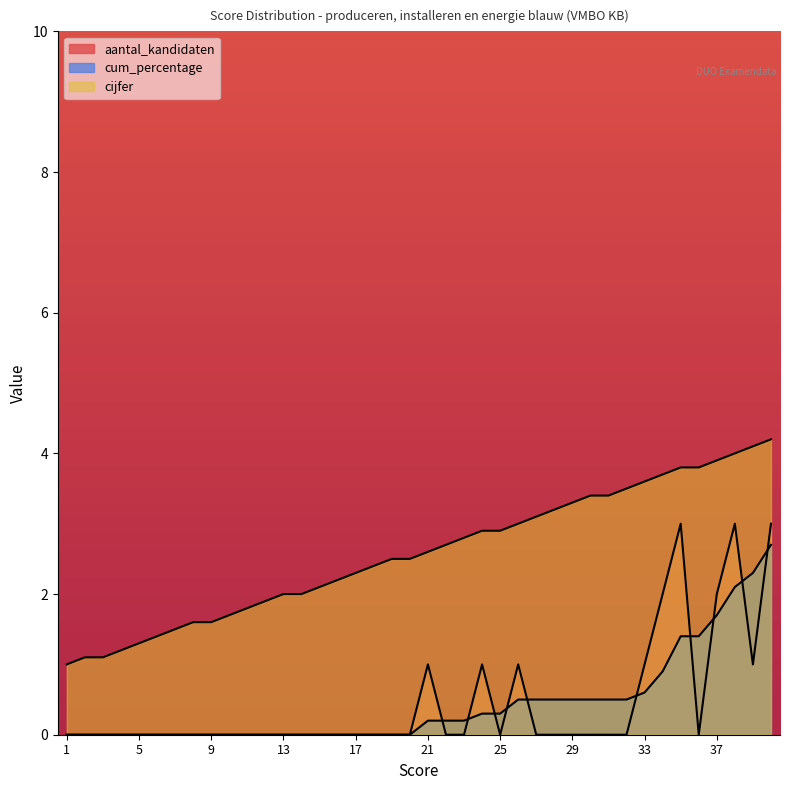

True or false: cum_percentage has more than 0 interior local peaks.

False